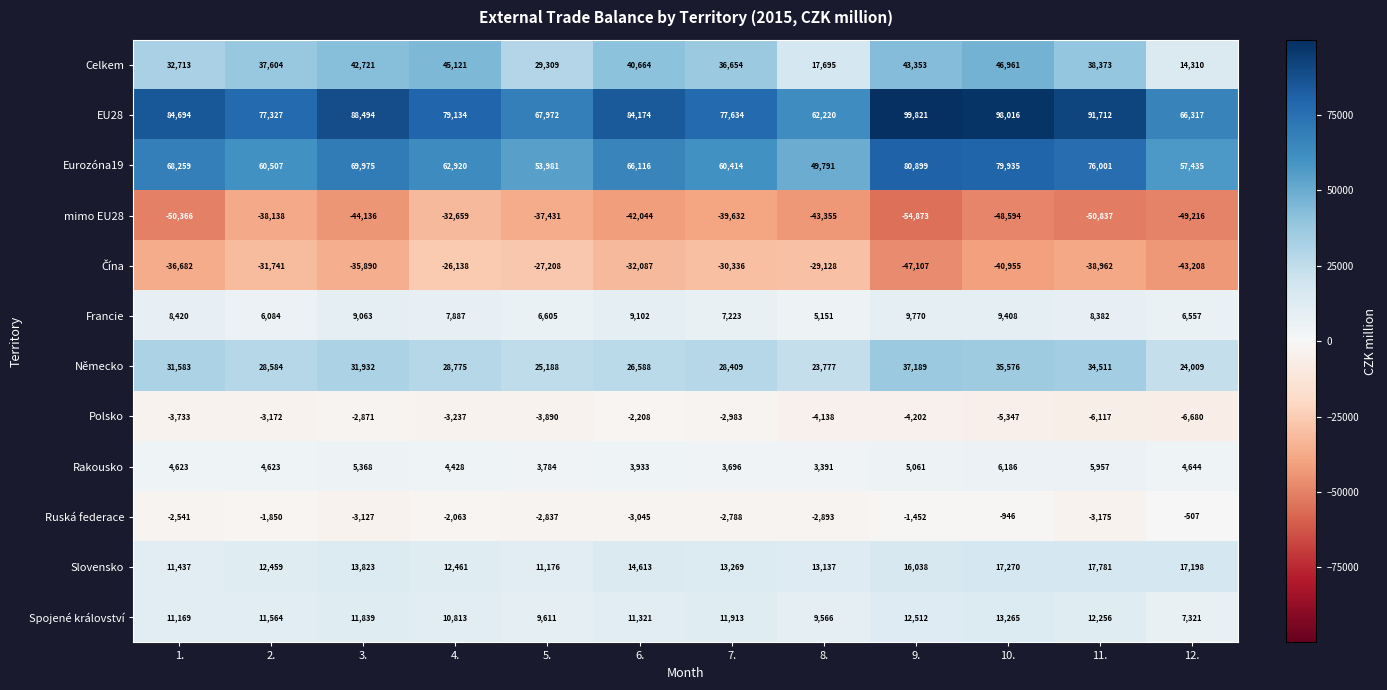

What value does the Francie series have at 5., to the nearest 100?

6600